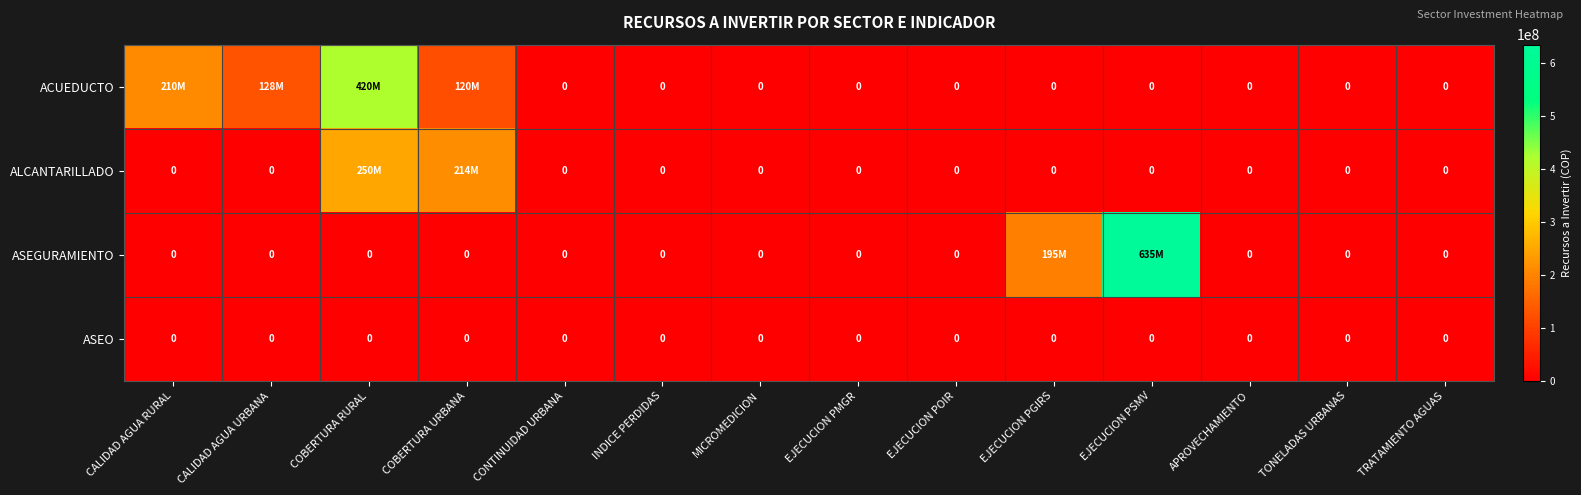

True or false: ASEO has a value of 0 at CONTINUIDAD URBANA.

True